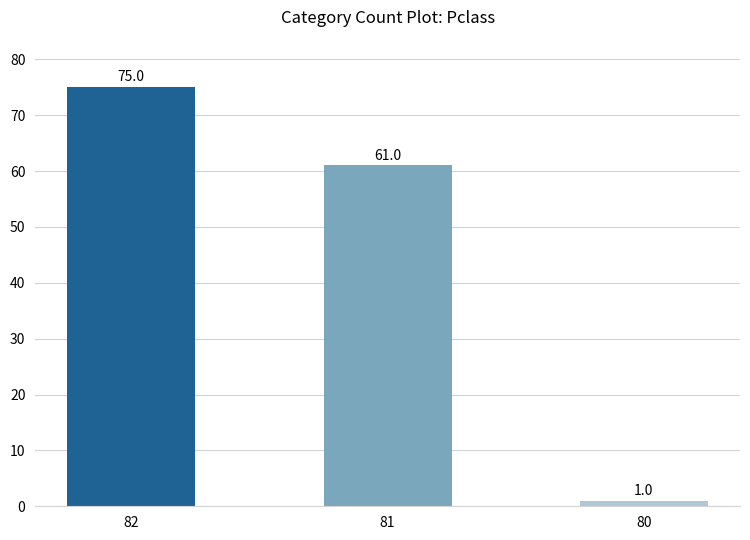

The value at 81 is 38. True or false?

False